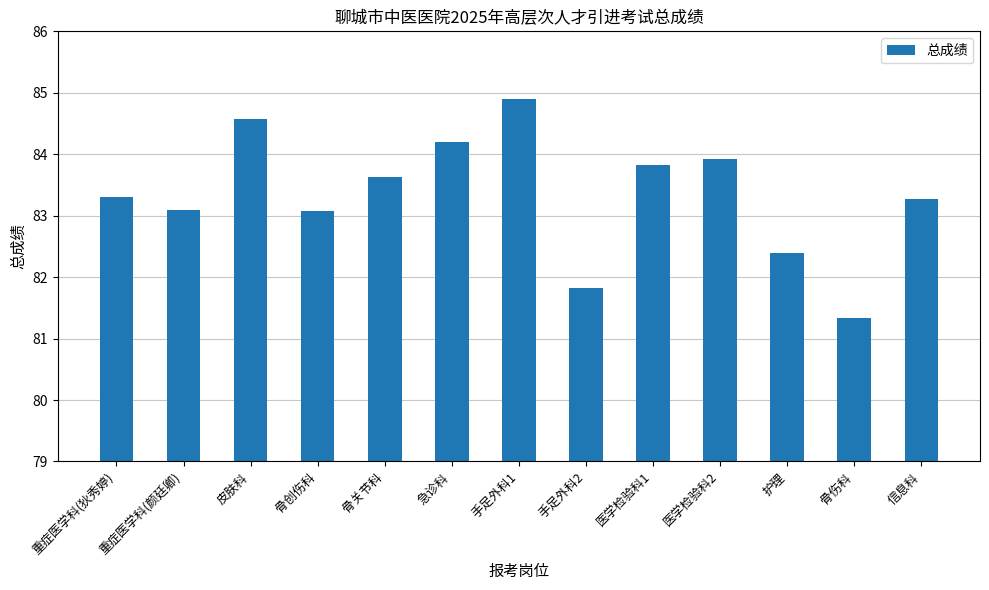

What is the minimum value shown in the chart?

81.3